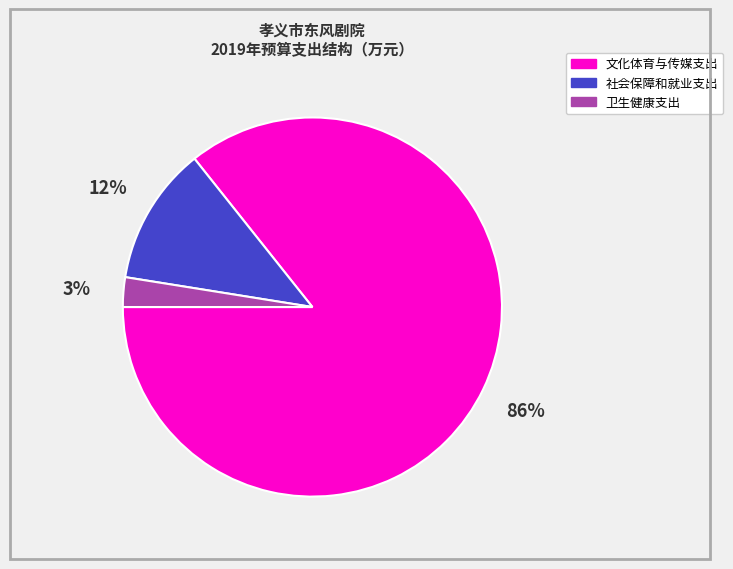

Rank the categories by value from lowest to highest.

卫生健康支出, 社会保障和就业支出, 文化体育与传媒支出